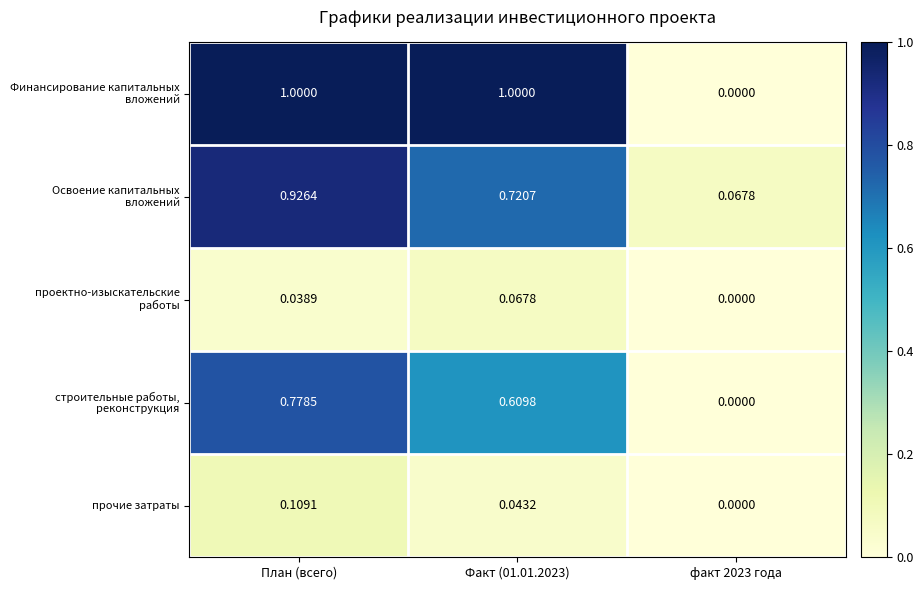

At which category is the sum across all series the highest?

План (всего)